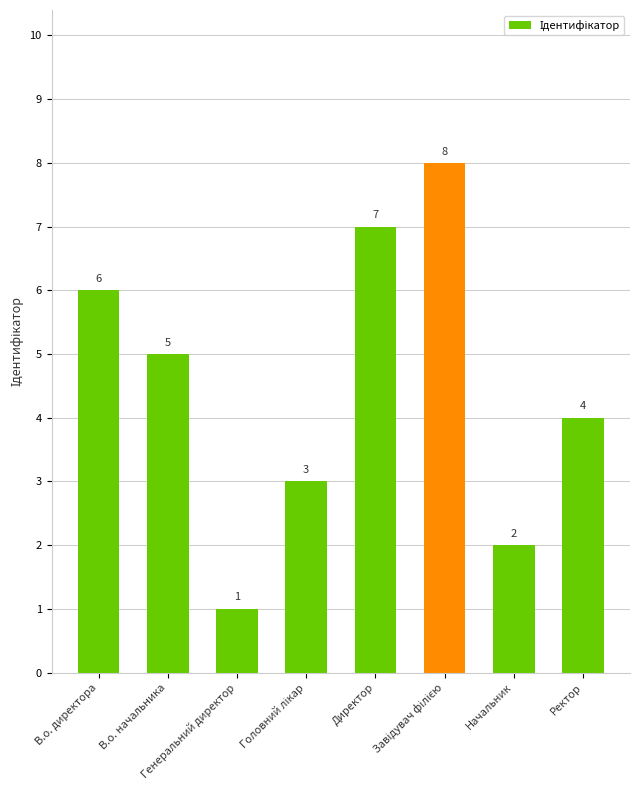

What is the sum of all values?

36